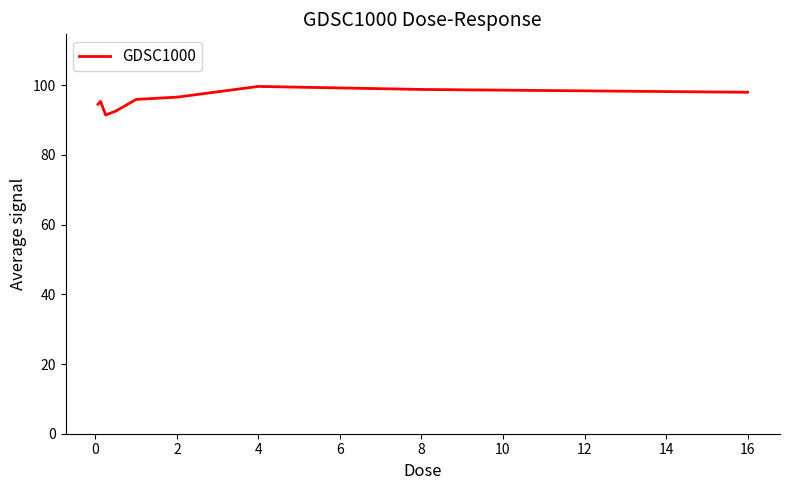

What is the sum of all values?

862.7